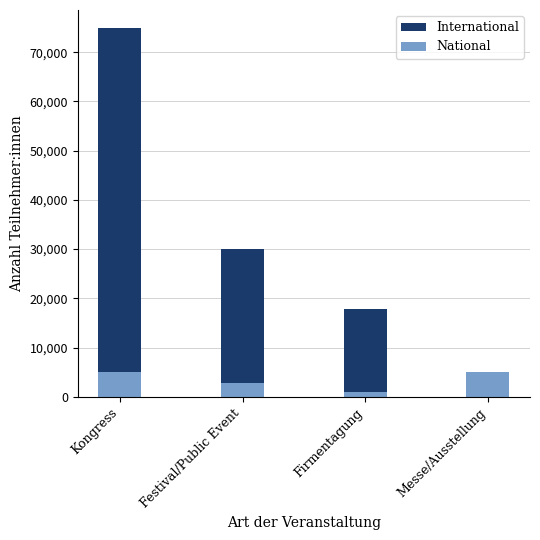

Which label corresponds to the largest value in the chart?

Kongress